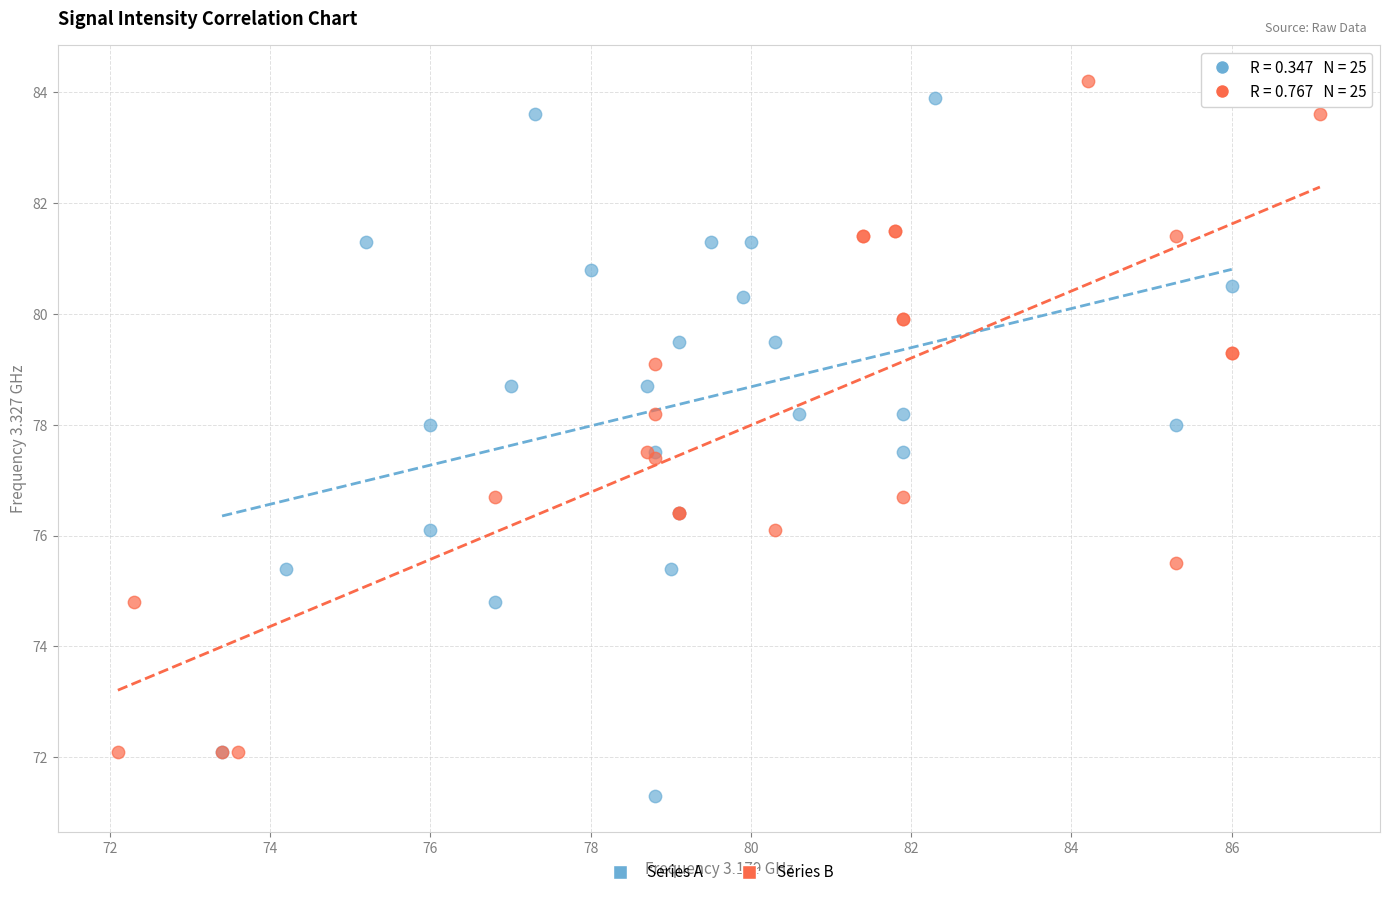

Which series contains the lowest Y value?

Series A